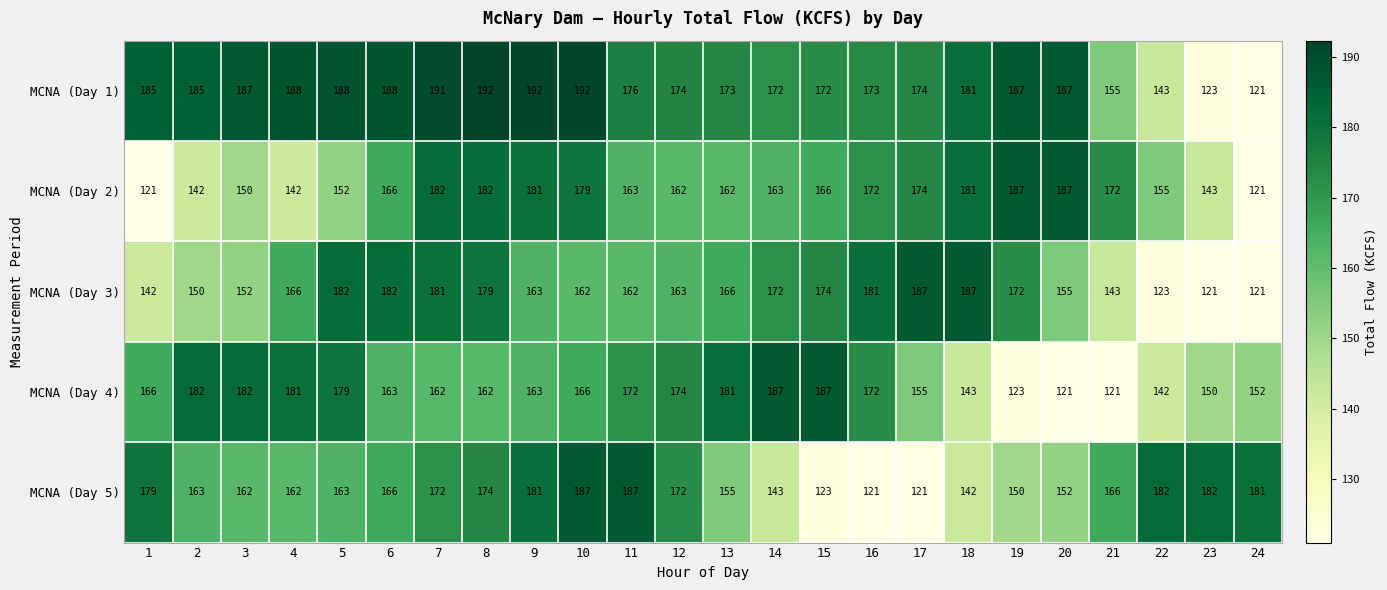

What is the smallest value displayed?

121